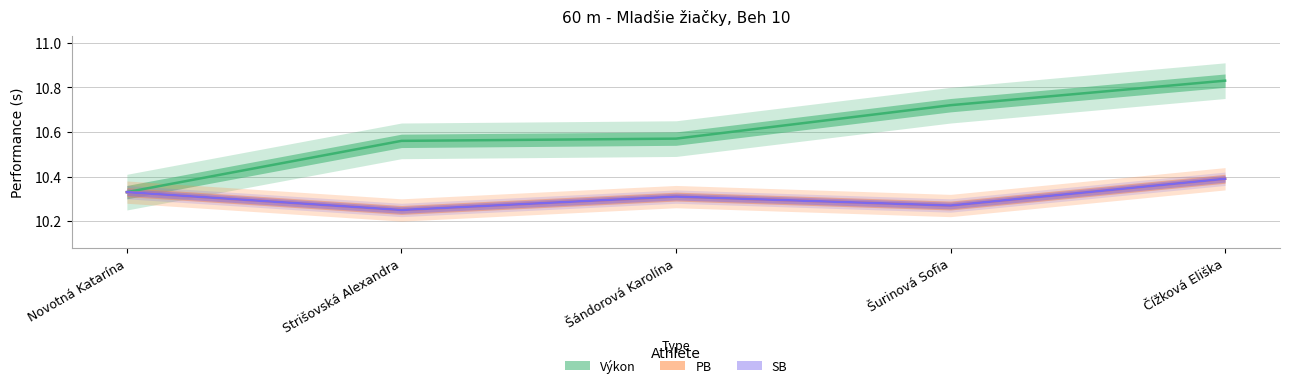

Is the value of Výkon at Čížková Eliška greater than the value of PB at Čížková Eliška?

Yes